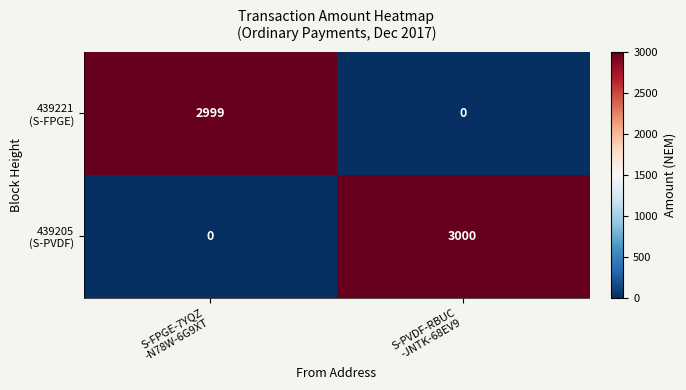

Count the number of categories in the chart.

2